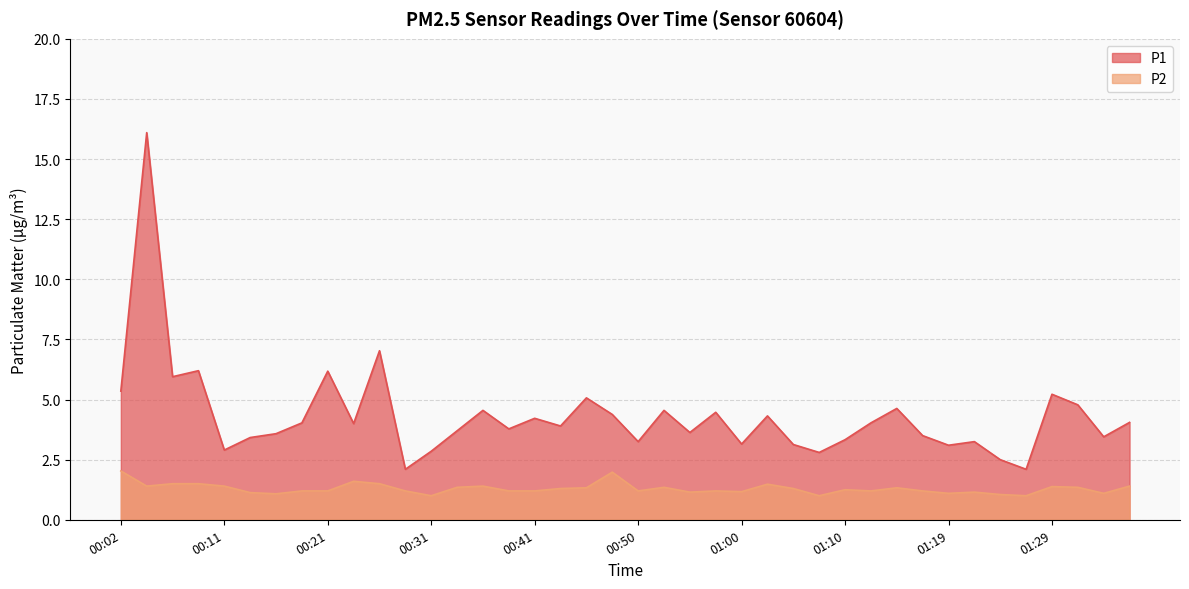

What is the total value across all series at 01:02?

5.8